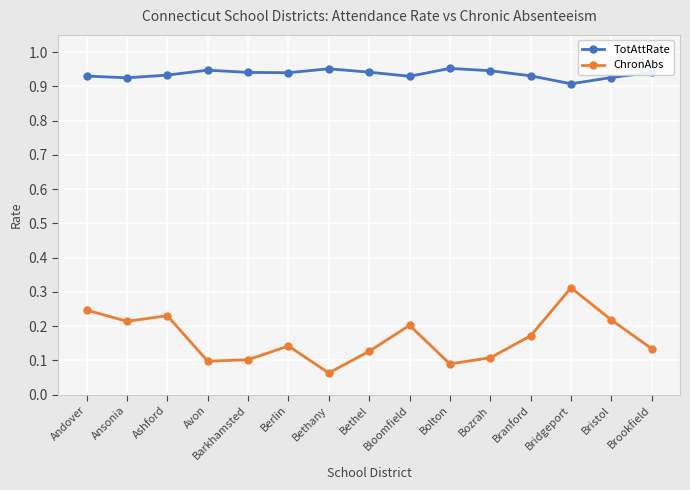

How many lines are shown in the chart?

2